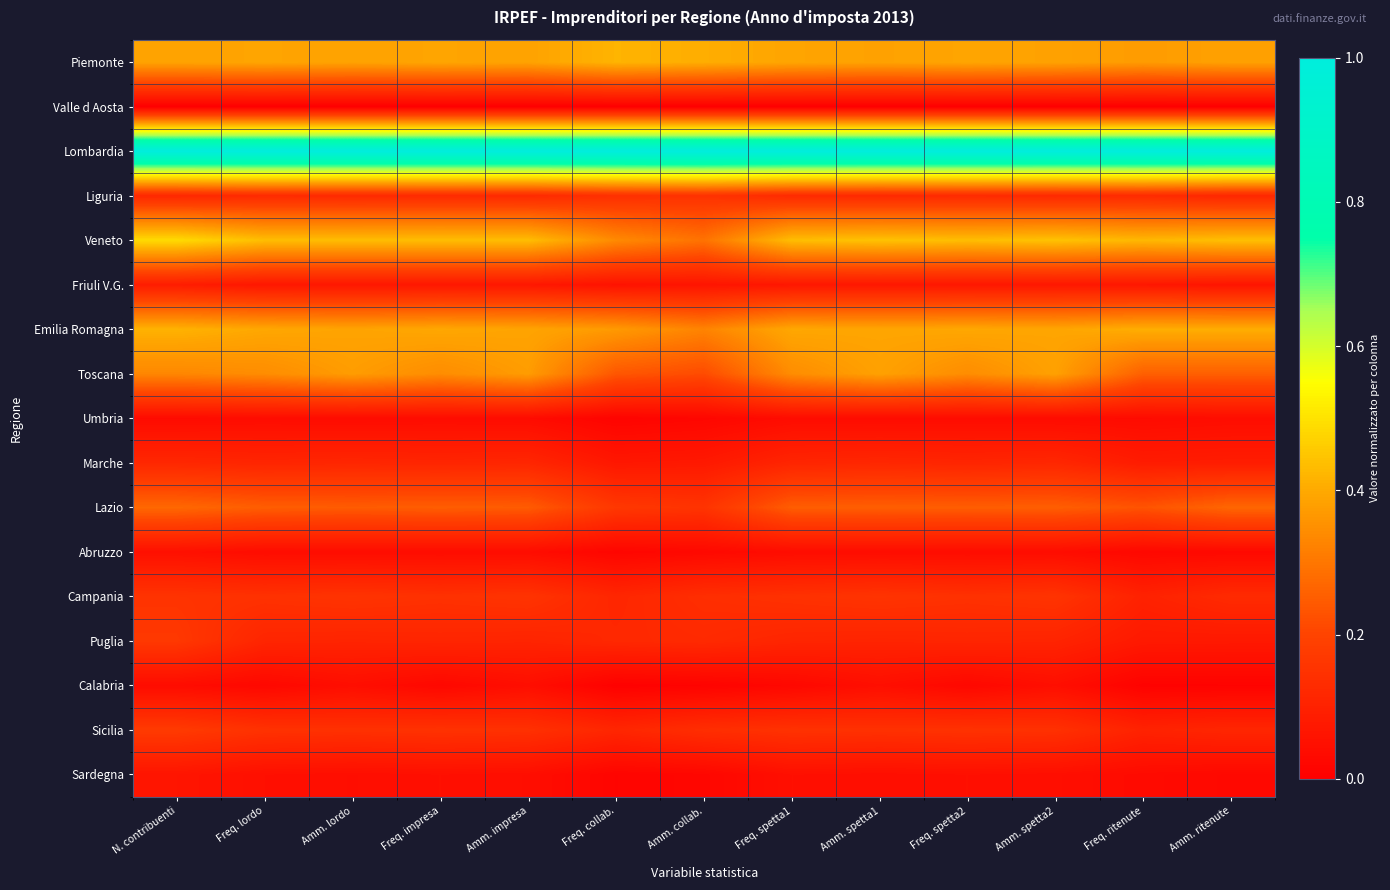

What is the difference between the highest and lowest values at Amm. impresa?

1.0